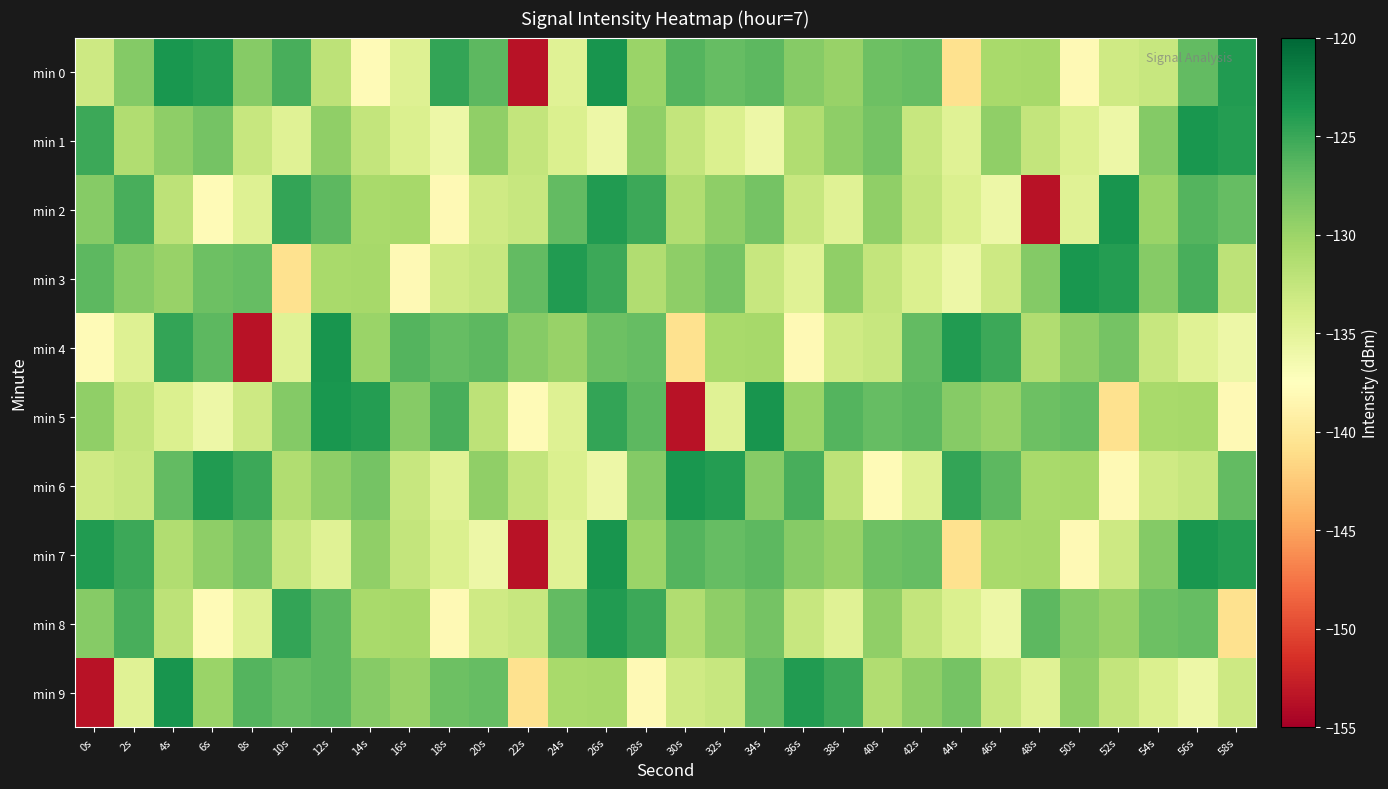

What is the spread (max minus min) of values at 40s?

10.9